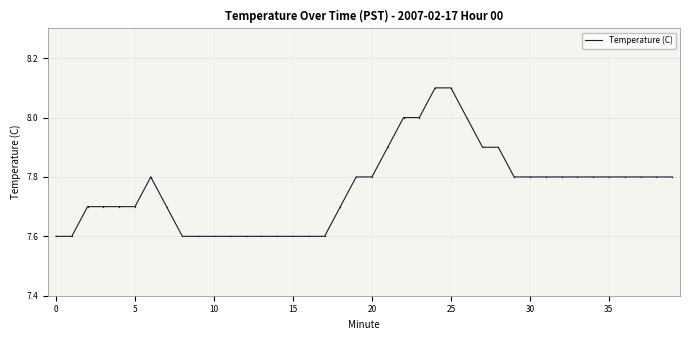

True or false: there are more than 0 points higher than both neighbors.

True